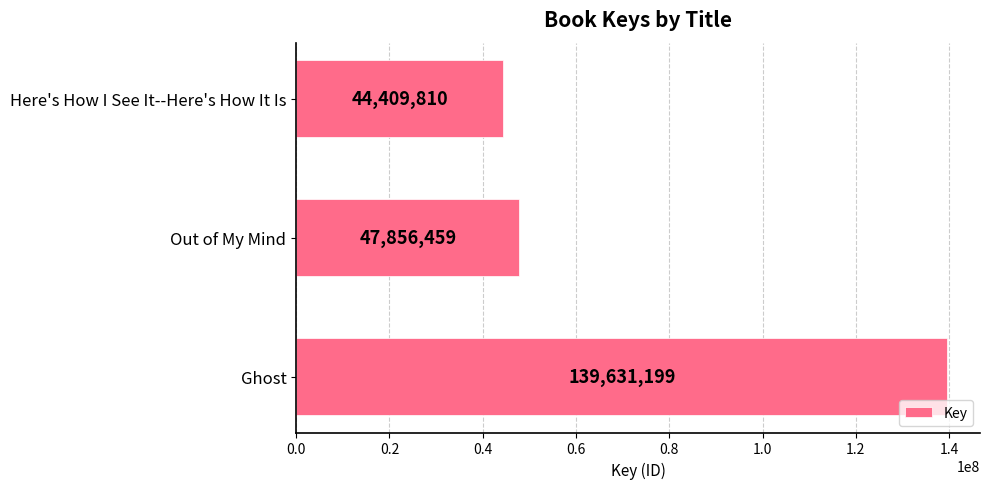

Approximately how many times larger is the value at Out of My Mind compared to Here's How I See It--Here's How It Is?

1.1